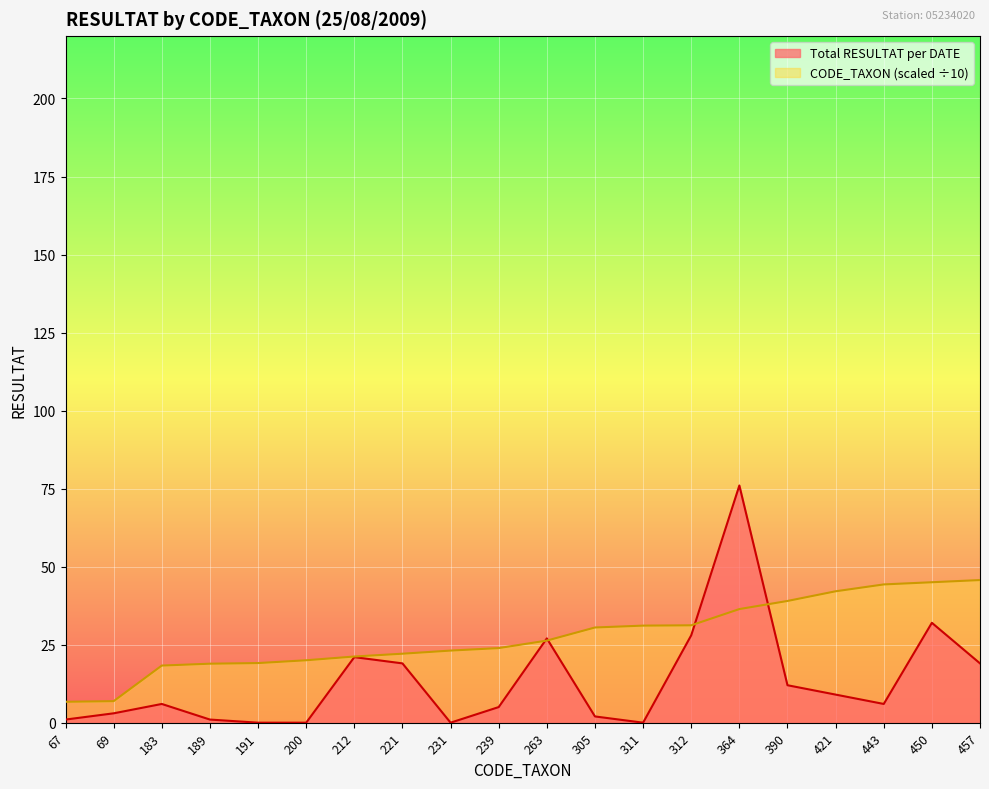

Is the value of Total RESULTAT per DATE at 200 greater than the value of CODE_TAXON (scaled) at 67?

No